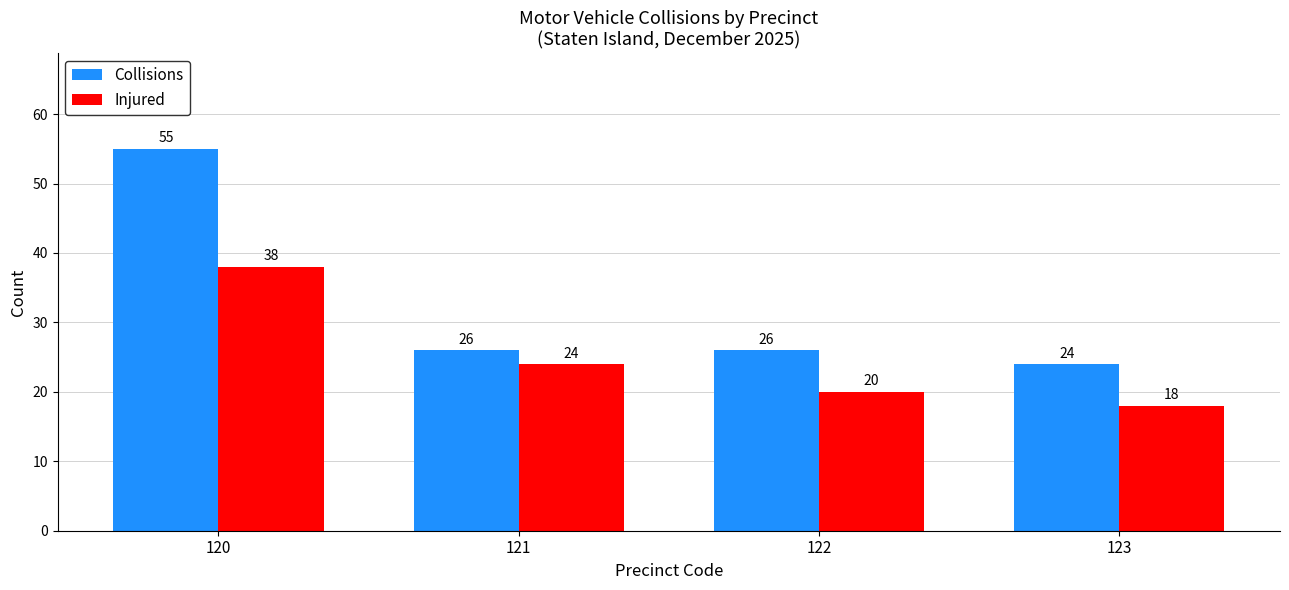

Where does the Collisions series first go above 26?

120